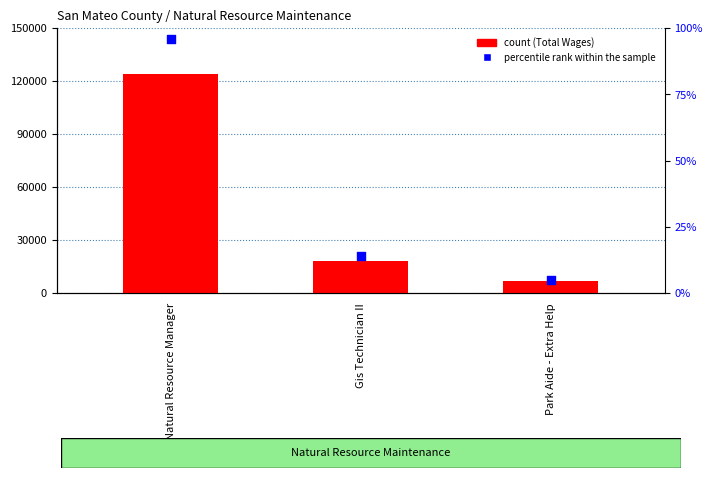

Which series contains the lowest Y value?

percentile rank within the sample